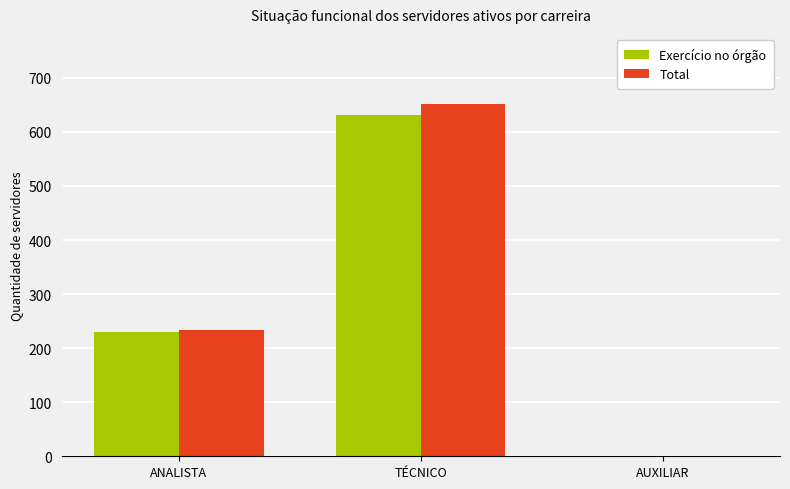

Where is Exercício no órgão nearest to the value 315?

ANALISTA